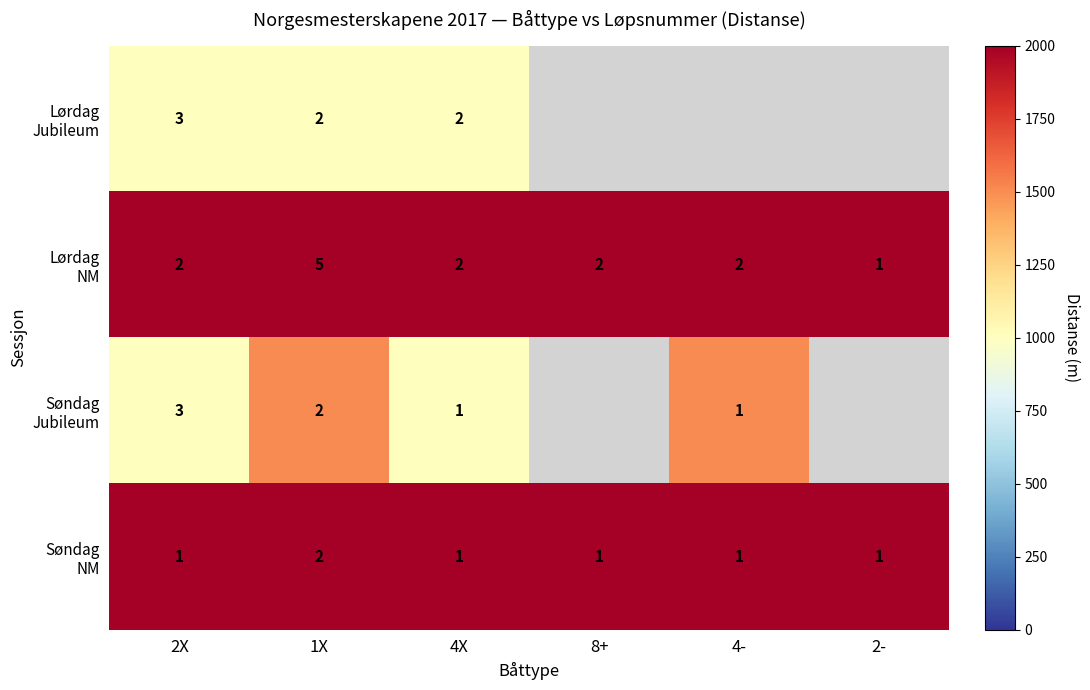

Where is Søndag Jubileum nearest to the value 1250?

2X